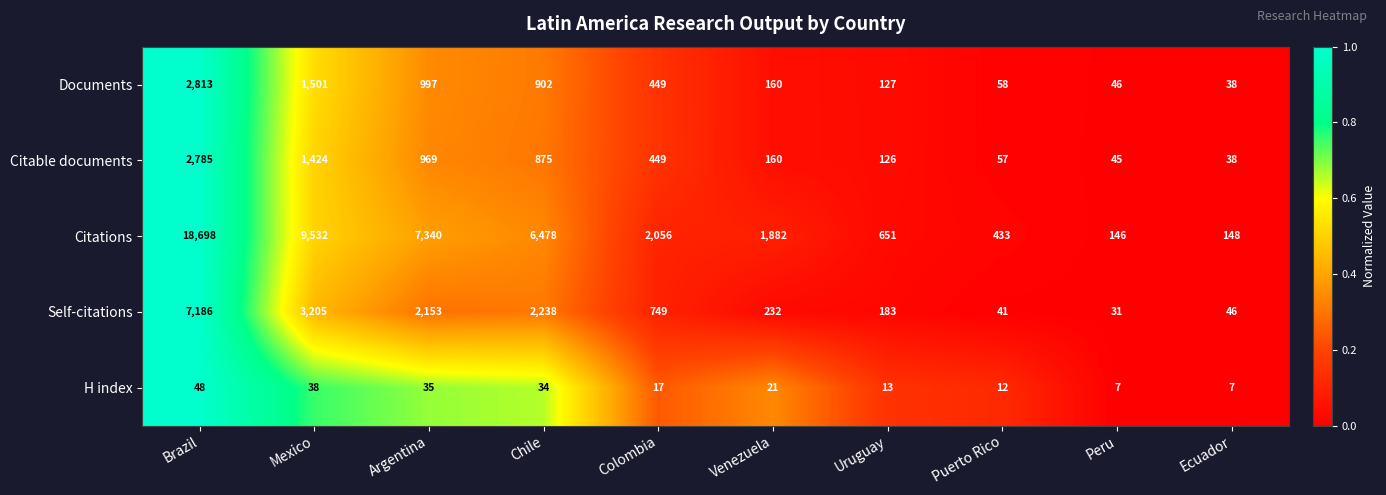

At which category is the sum across all series the highest?

Brazil